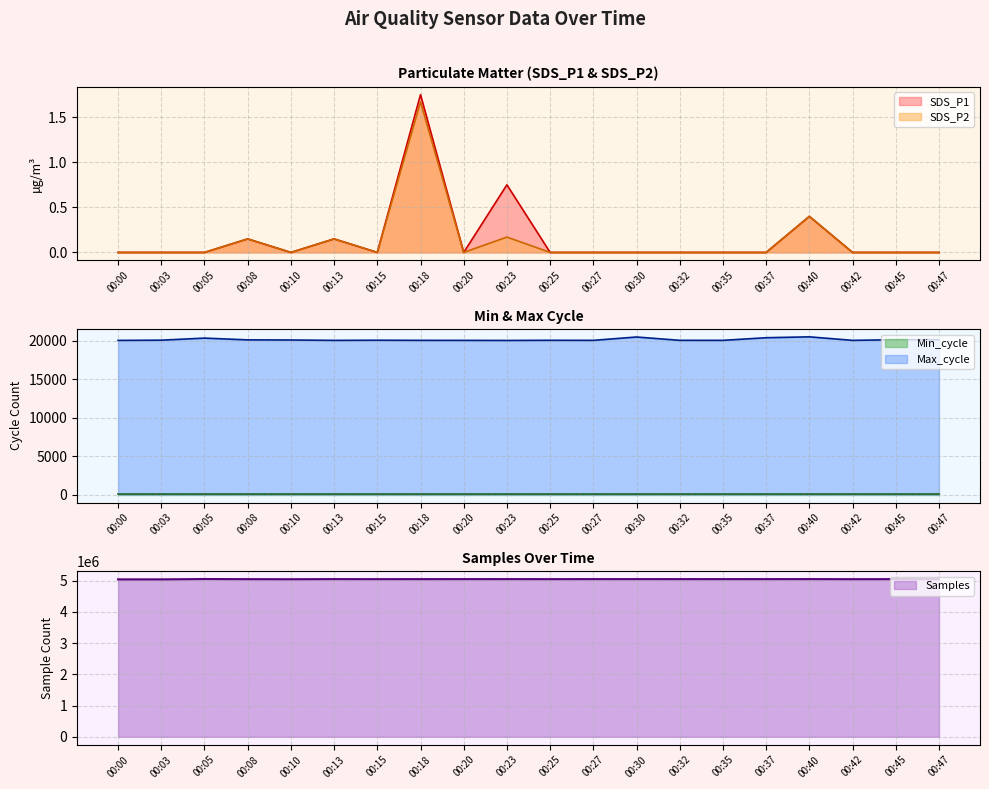

Is the value of Max_cycle at 00:00 greater than the value of SDS_P2 at 00:47?

Yes